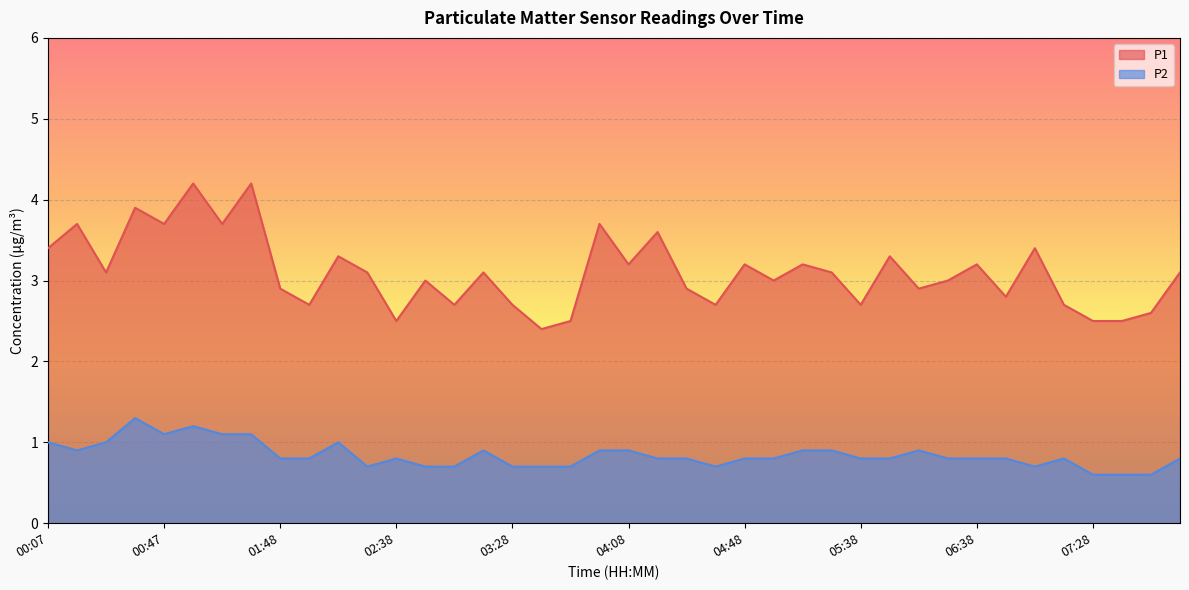

True or false: P2 has more than 0 interior local peaks.

True